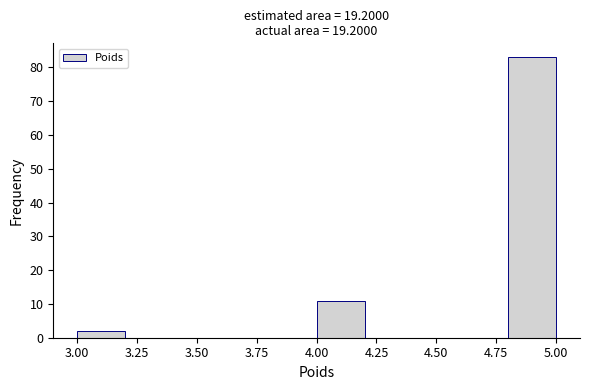

Reading left to right, list every bar in this chart as the range it spans on the x-axis followed by its height. The values are not printed on the chart, so give them approximately, as read against the axis.

3.0 to 3.2: 2
3.2 to 3.4: 0
3.4 to 3.6: 0
3.6 to 3.8: 0
3.8 to 4.0: 0
4.0 to 4.2: 11
4.2 to 4.4: 0
4.4 to 4.6: 0
4.6 to 4.8: 0
4.8 to 5.0: 83